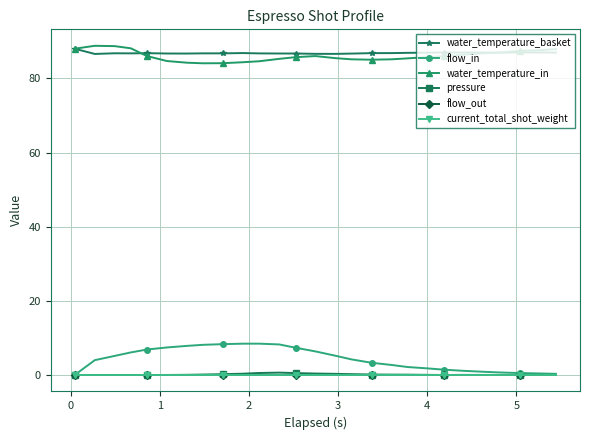

How many data points in pressure are above 0?

21